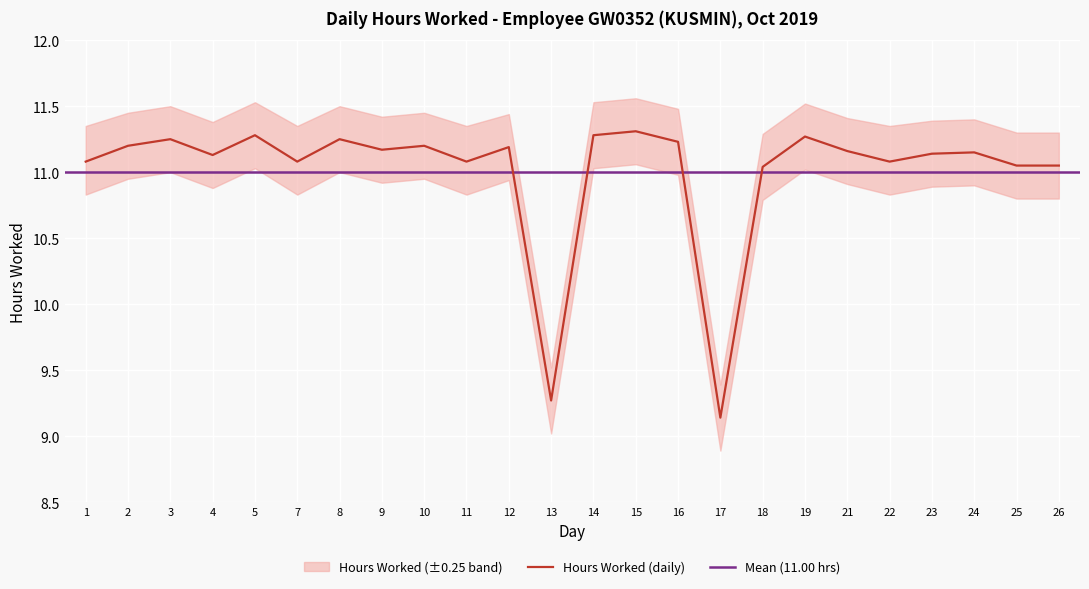

Is the value of Hours Worked at 3 greater than the value of Upper Band at 8?

No